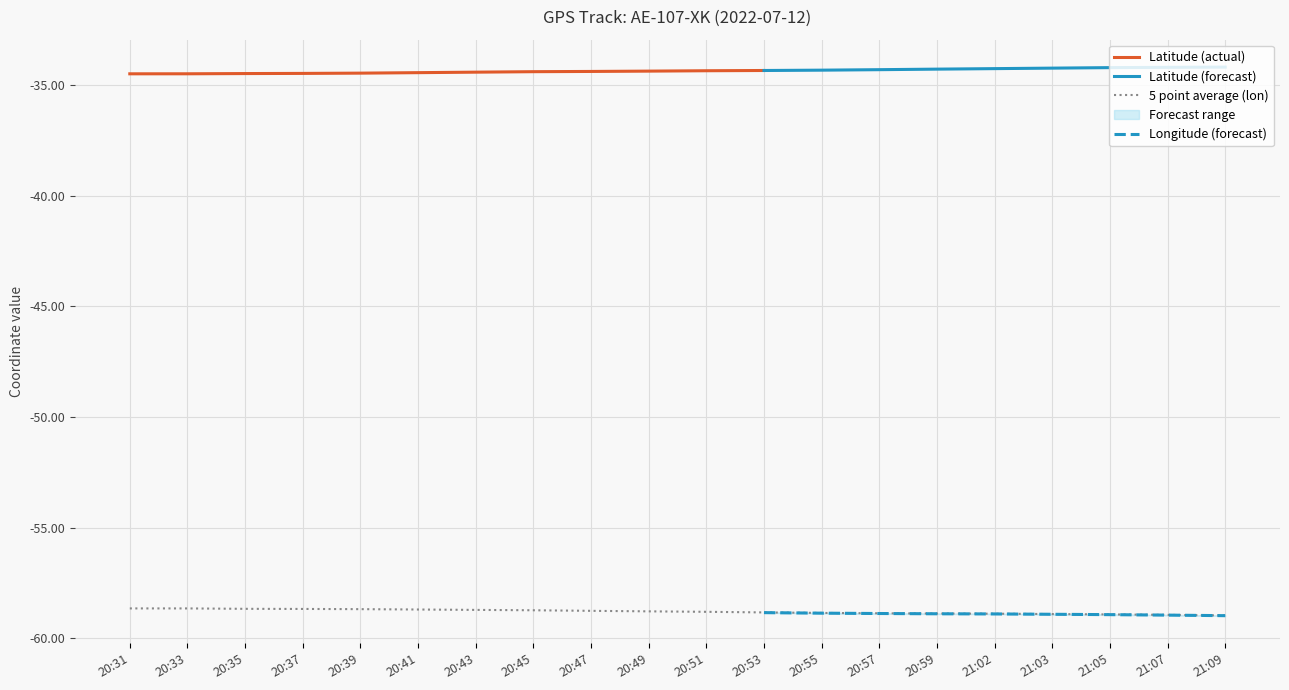

At which category is the sum across all series the highest?

20:31